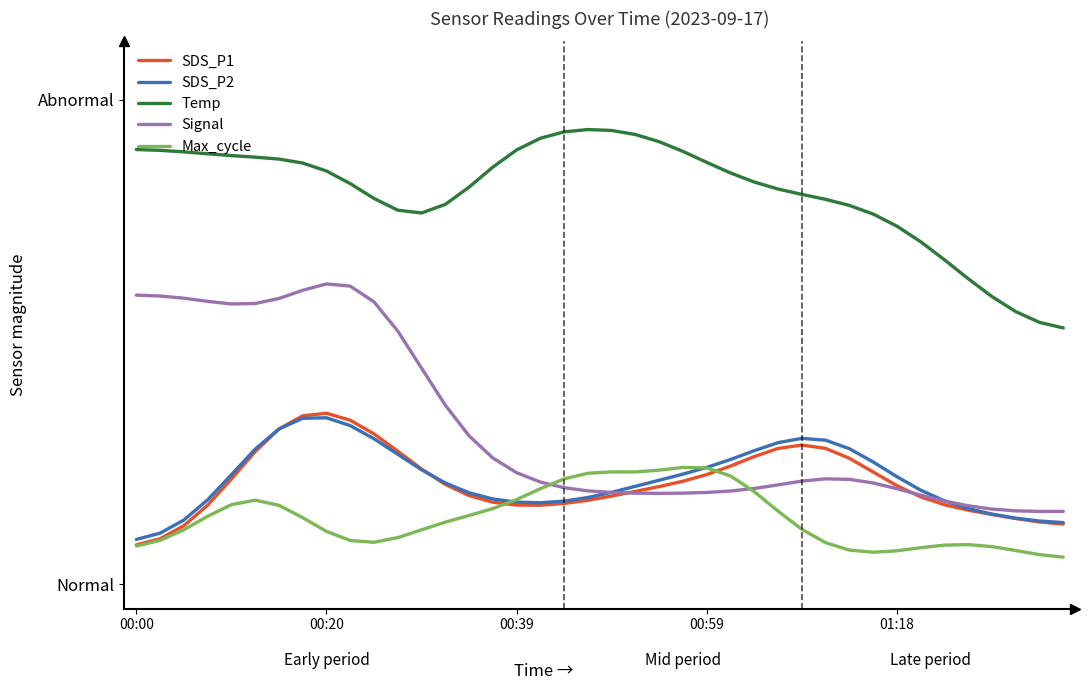

What is the greatest value displayed?

0.9